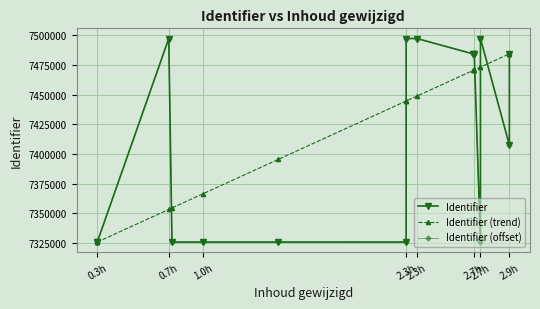

What is the minimum value for Identifier (offset)?

7325685.9